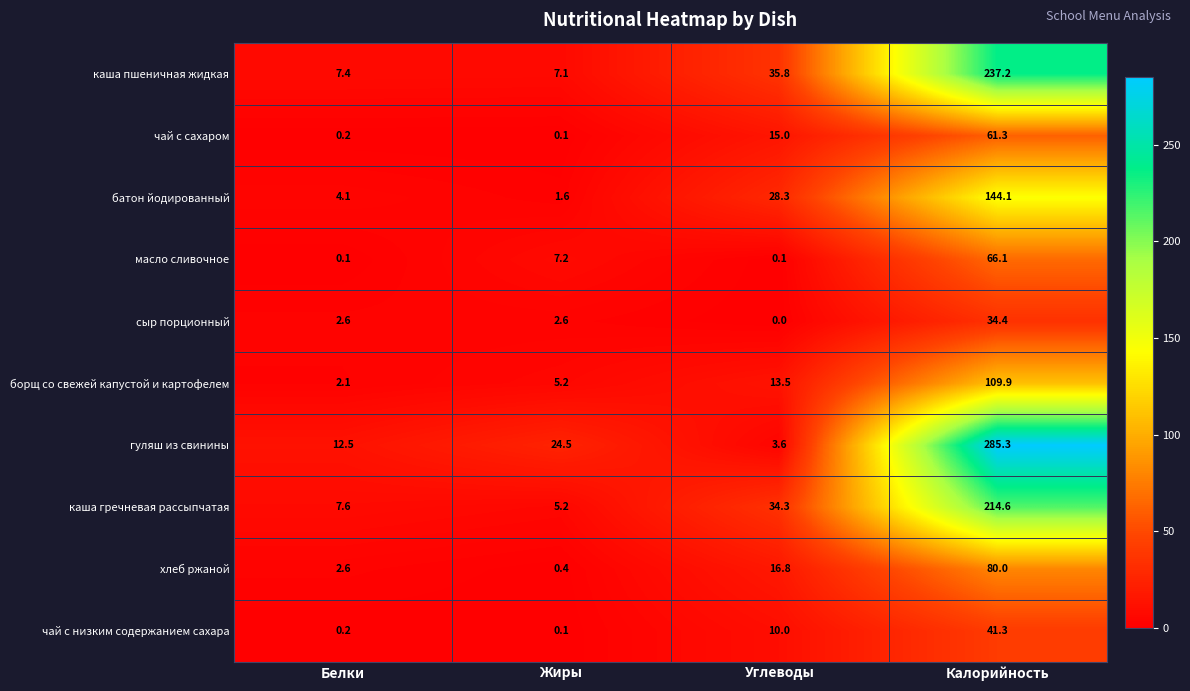

Rank the series at Углеводы from lowest to highest value.

сыр порционный, масло сливочное, гуляш из свинины, чай с низким содержанием сахара, борщ со свежей капустой и картофелем, чай с сахаром, хлеб ржаной, батон йодированный, каша гречневая рассыпчатая, каша пшеничная жидкая